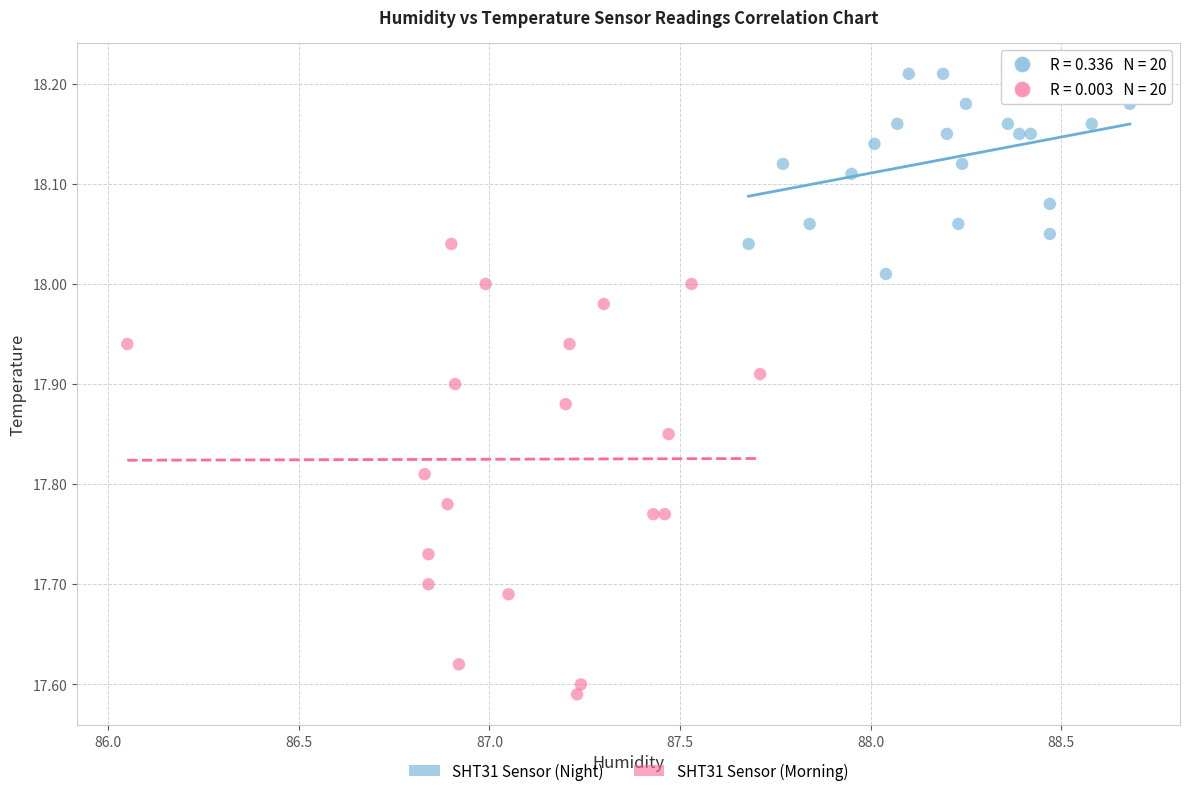

Which series has the widest spread of Y values?

SHT31 Sensor (Morning)